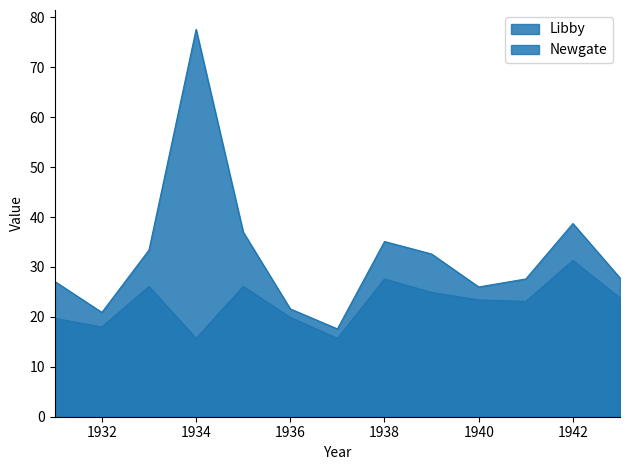

How many lines are shown in the chart?

2